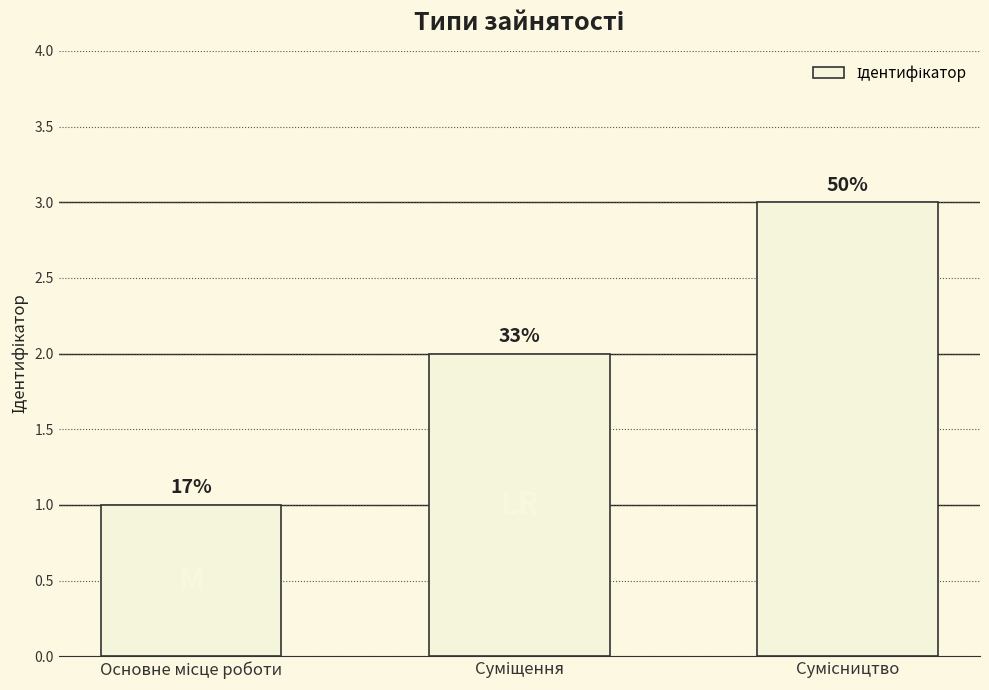

Is it true that the value at Суміщення is 3?

False